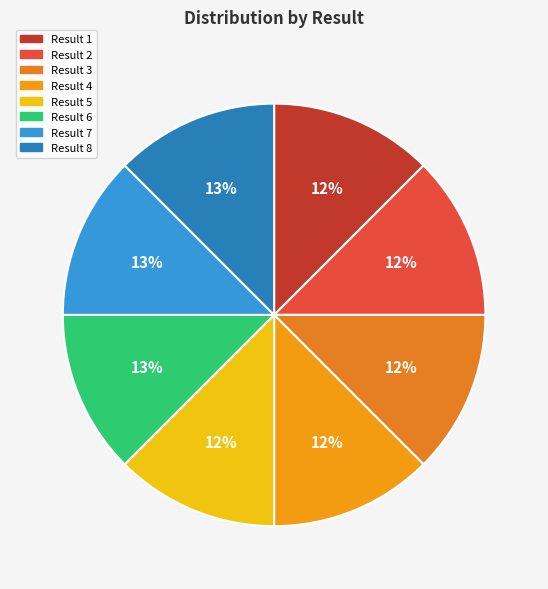

Count the number of slices in the pie.

8